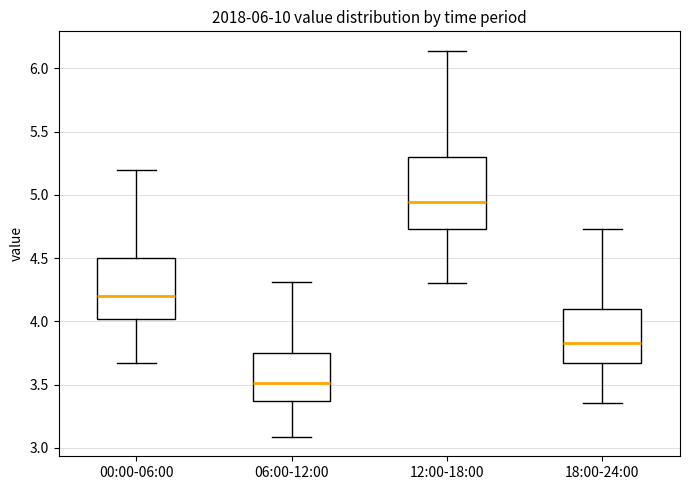

Which box's median line is the lowest?

06:00-12:00